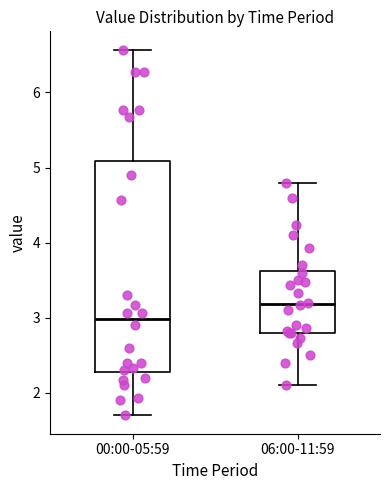

Reading left to right, read every box against the y-axis: the position of its median line, the range the box covers, and the ends of its whiskers. The values are not printed on the chart, so give them approximately, as read against the axis.

00:00-05:59: median 3.0, box 2.3 to 5.1, whiskers 1.7 to 6.6
06:00-11:59: median 3.2, box 2.8 to 3.6, whiskers 2.1 to 4.8